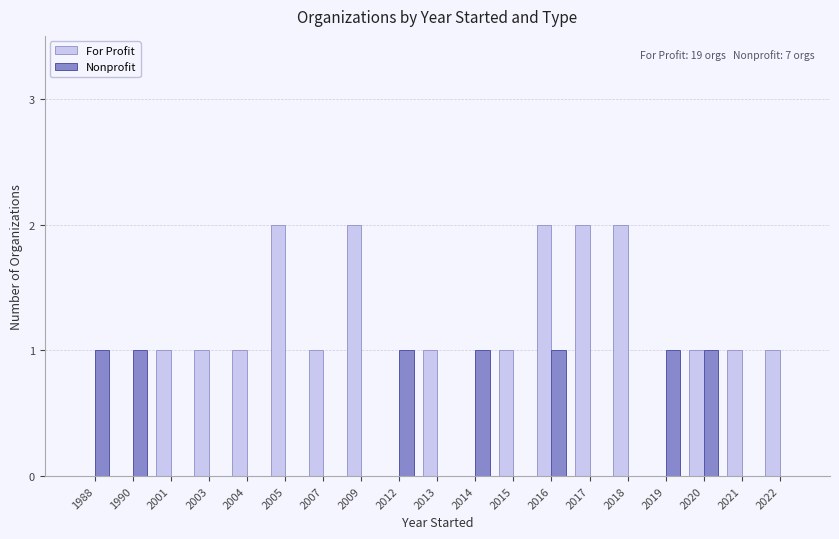

Are the bars grouped side by side (vs. stacked)?

Yes